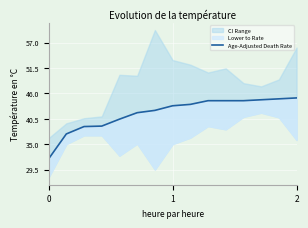

What is the value of the 5th point from the left?

40.4